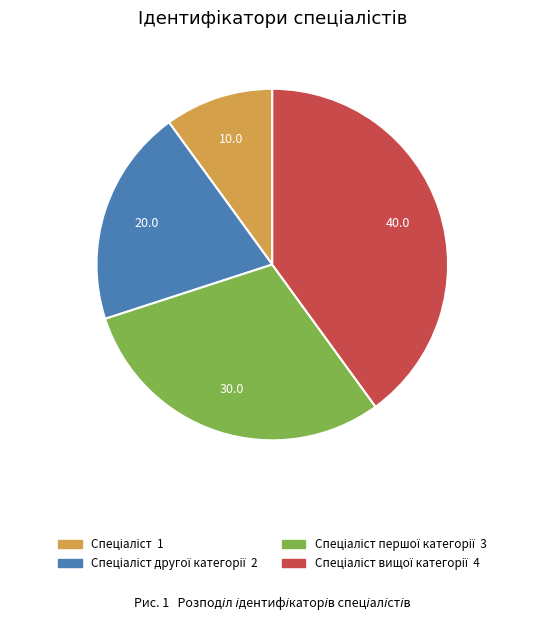

Is there a majority slice in this chart?

No